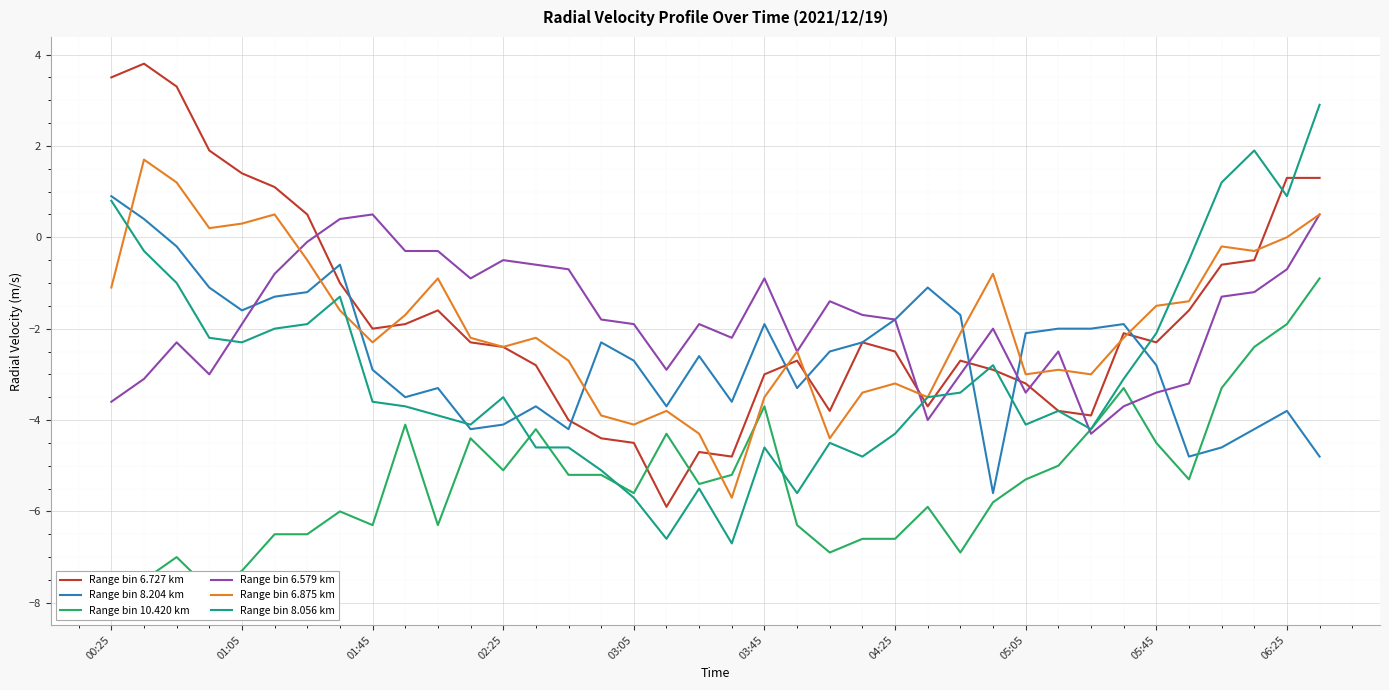

Reading left to right, transcribe all the data shown in this chart.

Range bin 6.727 km: 3.5	3.8	3.3	1.9	1.4	1.1	0.5	-1.0	-2.0	-1.9	-1.6	-2.3	-2.4	-2.8	-4.0	-4.4	-4.5	-5.9	-4.7	-4.8	-3.0	-2.7	-3.8	-2.3	-2.5	-3.7	-2.7	-2.9	-3.2	-3.8	-3.9	-2.1	-2.3	-1.6	-0.6	-0.5	1.3	1.3
Range bin 8.204 km: 0.9	0.4	-0.2	-1.1	-1.6	-1.3	-1.2	-0.6	-2.9	-3.5	-3.3	-4.2	-4.1	-3.7	-4.2	-2.3	-2.7	-3.7	-2.6	-3.6	-1.9	-3.3	-2.5	-2.3	-1.8	-1.1	-1.7	-5.6	-2.1	-2.0	-2.0	-1.9	-2.8	-4.8	-4.6	-4.2	-3.8	-4.8
Range bin 10.420 km: -7.9	-7.5	-7.0	-7.7	-7.3	-6.5	-6.5	-6.0	-6.3	-4.1	-6.3	-4.4	-5.1	-4.2	-5.2	-5.2	-5.6	-4.3	-5.4	-5.2	-3.7	-6.3	-6.9	-6.6	-6.6	-5.9	-6.9	-5.8	-5.3	-5.0	-4.2	-3.3	-4.5	-5.3	-3.3	-2.4	-1.9	-0.9
Range bin 6.579 km: -3.6	-3.1	-2.3	-3.0	-1.9	-0.8	-0.1	0.4	0.5	-0.3	-0.3	-0.9	-0.5	-0.6	-0.7	-1.8	-1.9	-2.9	-1.9	-2.2	-0.9	-2.5	-1.4	-1.7	-1.8	-4.0	-3.0	-2.0	-3.4	-2.5	-4.3	-3.7	-3.4	-3.2	-1.3	-1.2	-0.7	0.5
Range bin 6.875 km: -1.1	1.7	1.2	0.2	0.3	0.5	-0.5	-1.6	-2.3	-1.7	-0.9	-2.2	-2.4	-2.2	-2.7	-3.9	-4.1	-3.8	-4.3	-5.7	-3.5	-2.5	-4.4	-3.4	-3.2	-3.5	-2.1	-0.8	-3.0	-2.9	-3.0	-2.2	-1.5	-1.4	-0.2	-0.3	-0.0	0.5
Range bin 8.056 km: 0.8	-0.3	-1.0	-2.2	-2.3	-2.0	-1.9	-1.3	-3.6	-3.7	-3.9	-4.1	-3.5	-4.6	-4.6	-5.1	-5.7	-6.6	-5.5	-6.7	-4.6	-5.6	-4.5	-4.8	-4.3	-3.5	-3.4	-2.8	-4.1	-3.8	-4.2	-3.1	-2.1	-0.5	1.2	1.9	0.9	2.9